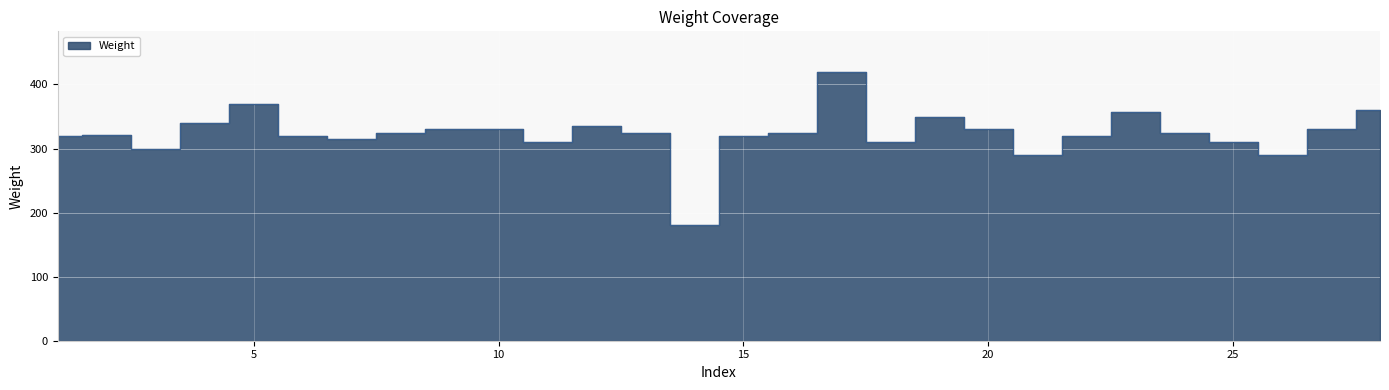

Count the number of categories in the chart.

28